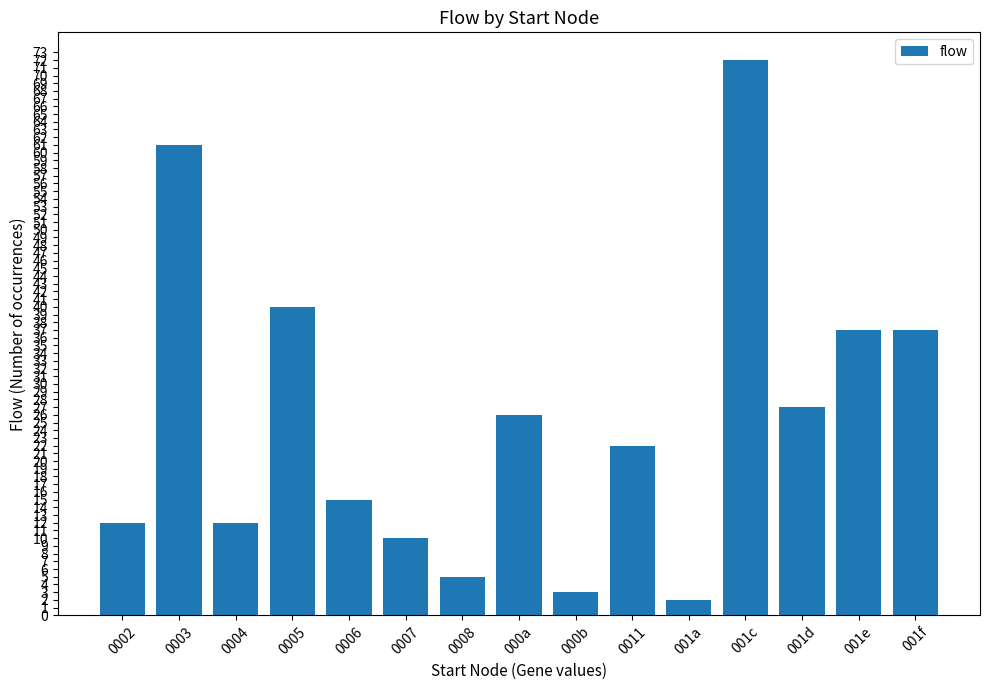

How many data points does each series have?

15